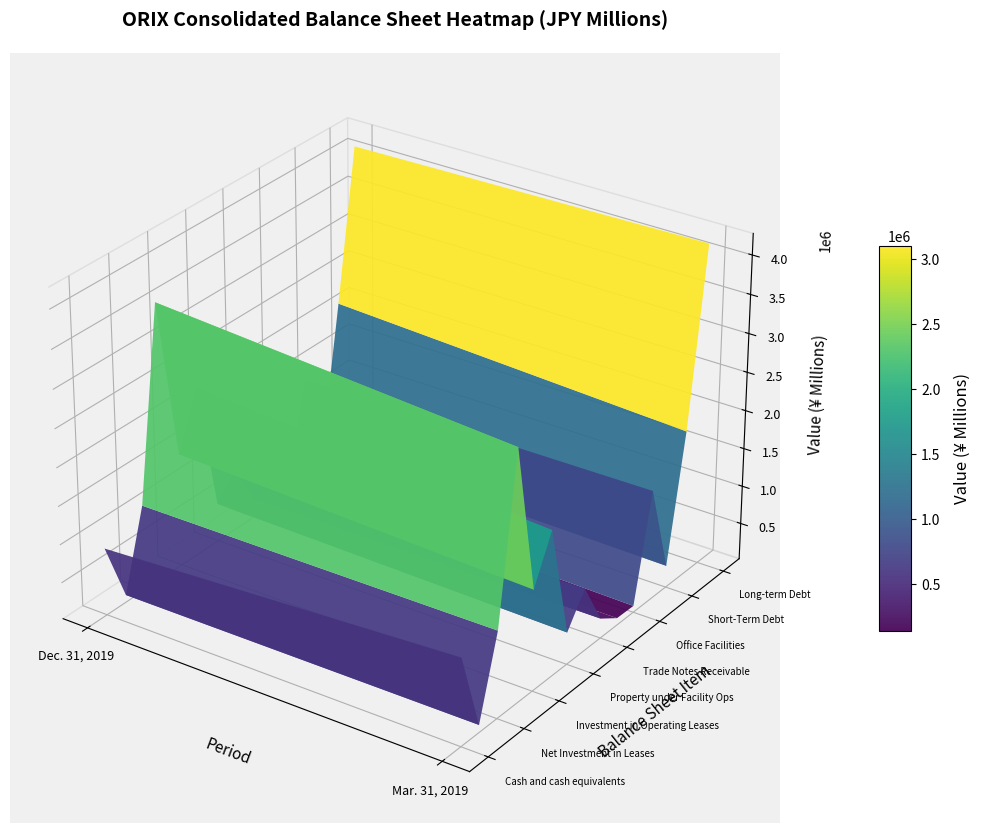

Count the Office Facilities values in the range 108390 to 198427.

2